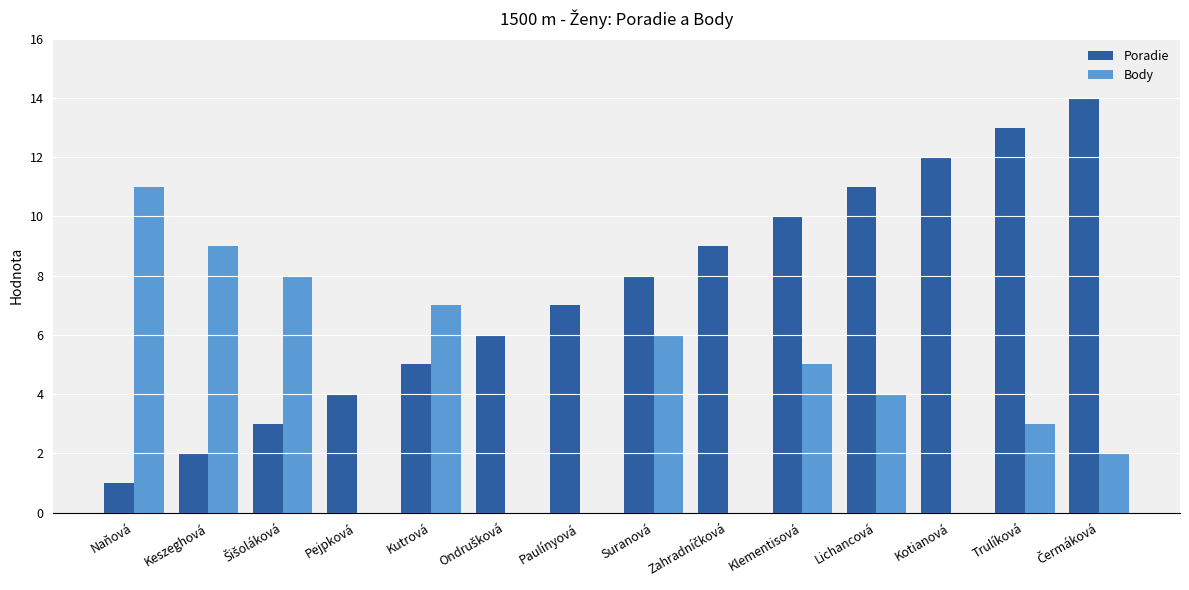

Are the bars horizontal?

No